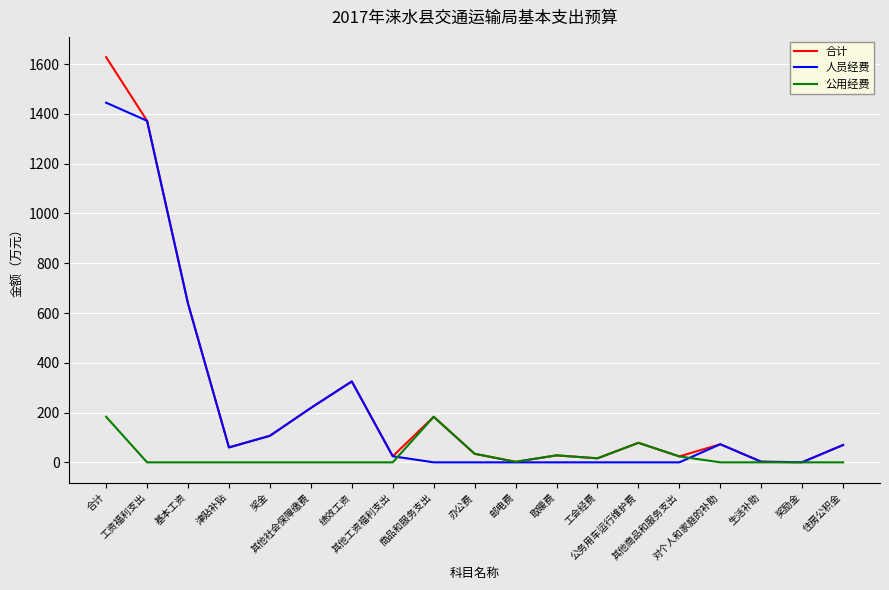

Where is the first local maximum for 人员经费?

绩效工资